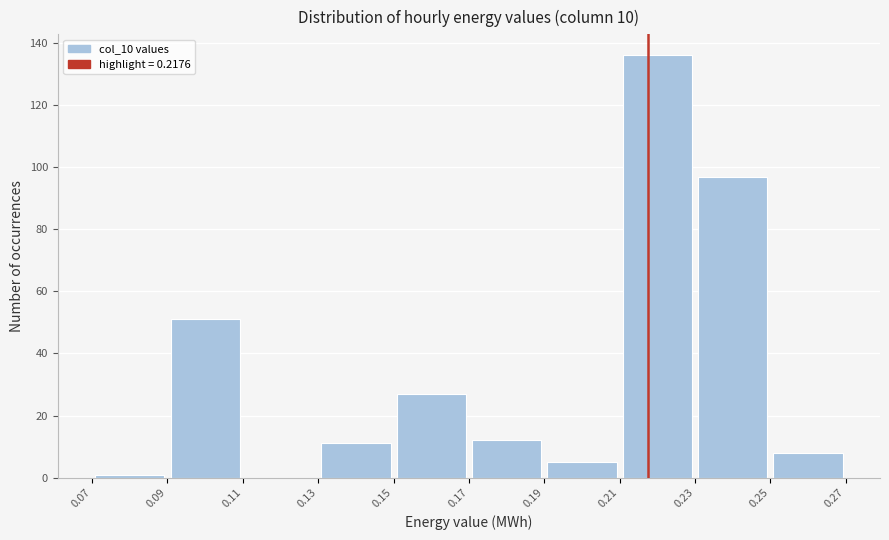

What is the height of the bar covering 0.17 to 0.19 on the x-axis? The values are not printed on the chart, so give them approximately, as read against the axis.

12